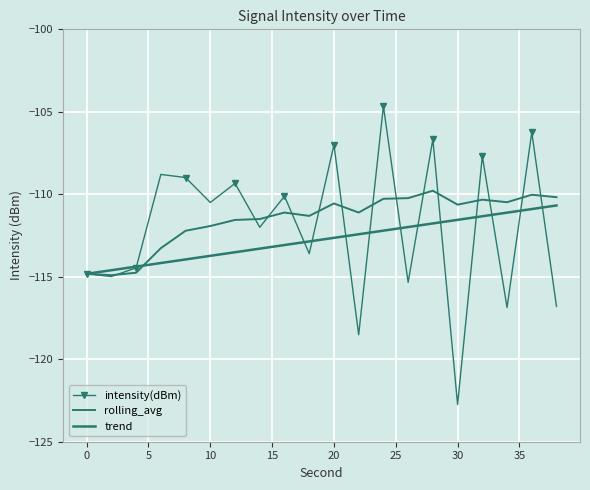

What is the smallest value displayed?

-122.7